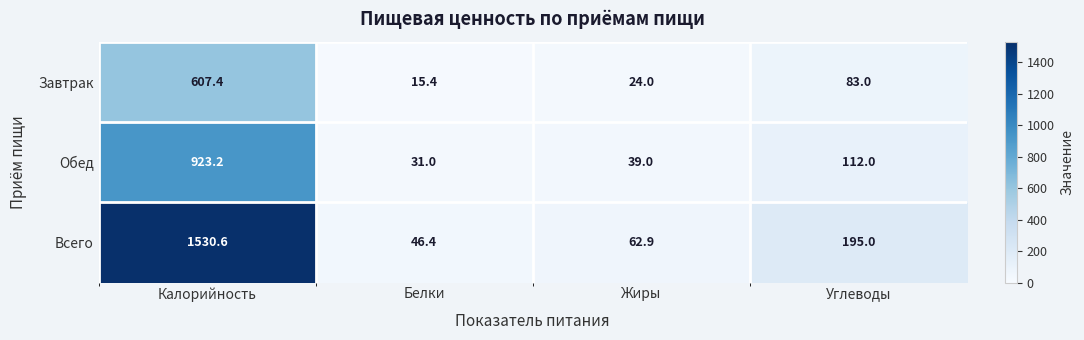

How many data points in Обед are less than 112?

2